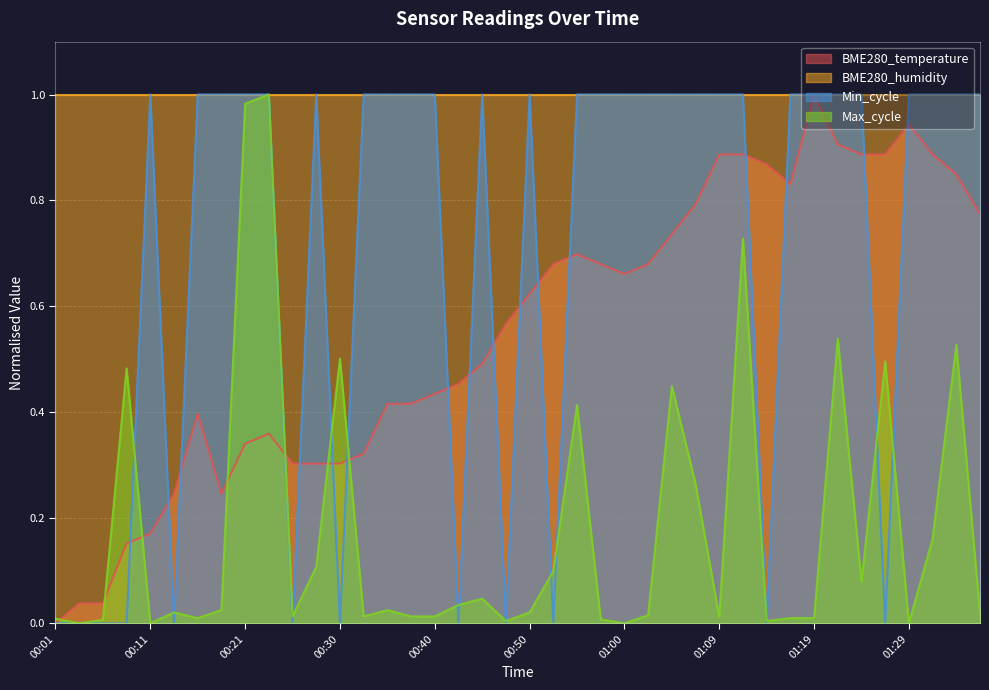

The BME280_temperature series shows 1.1 at 00:50. True or false?

False